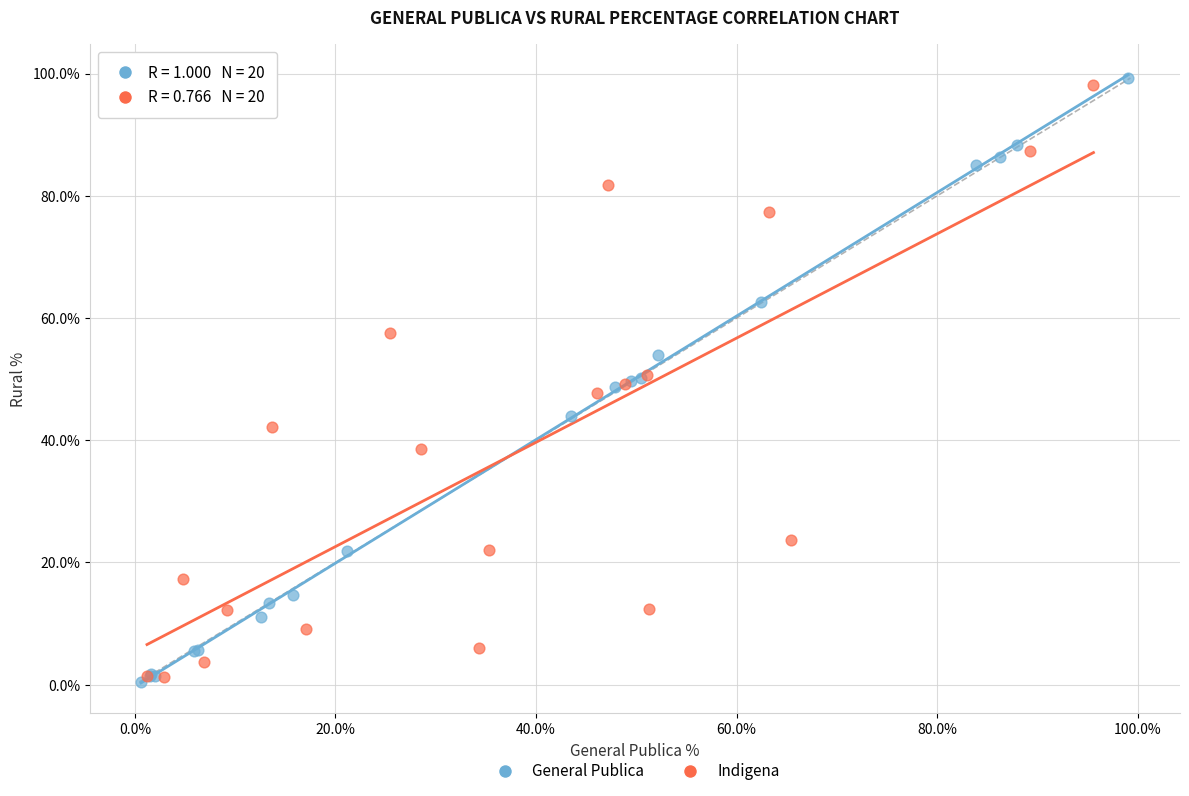

What are all the series names shown in the legend?

General Publica, Indigena